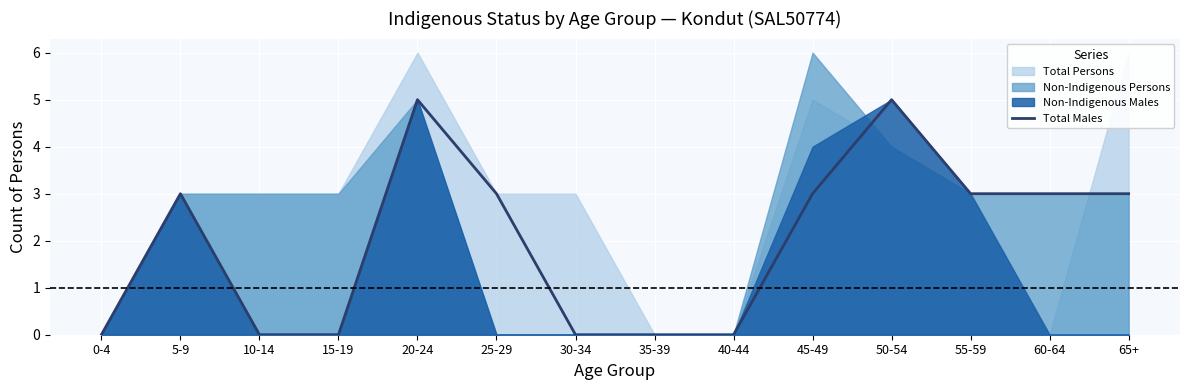

Is it true that the value at 30-34 is -2?

False